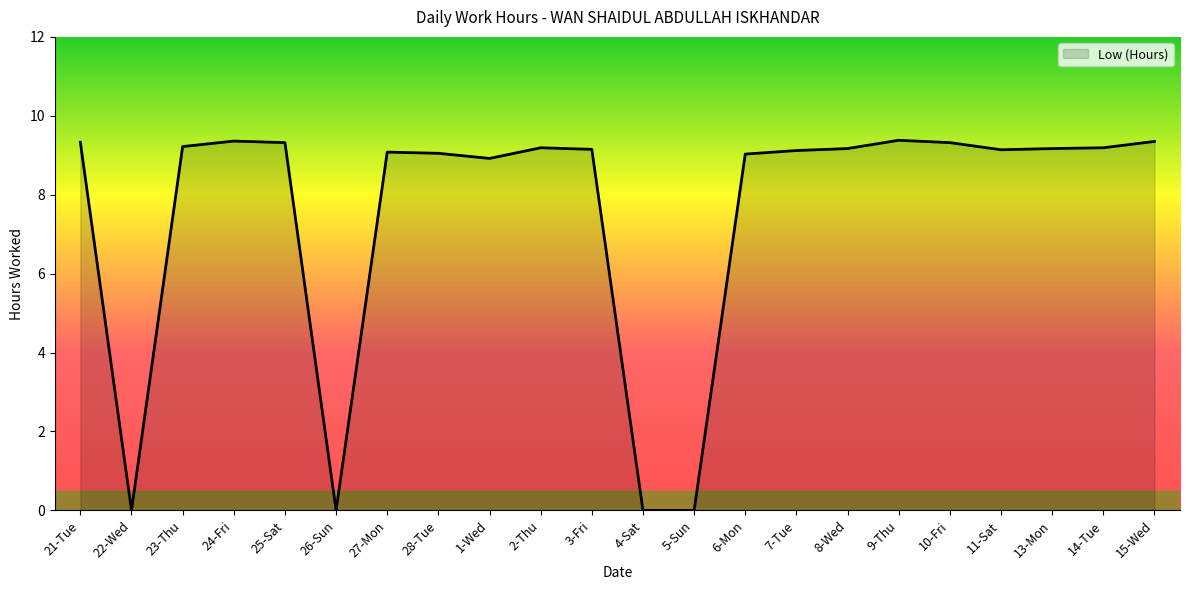

What is the ratio of the value at 21-Tue to the value at 27-Mon?

1.0